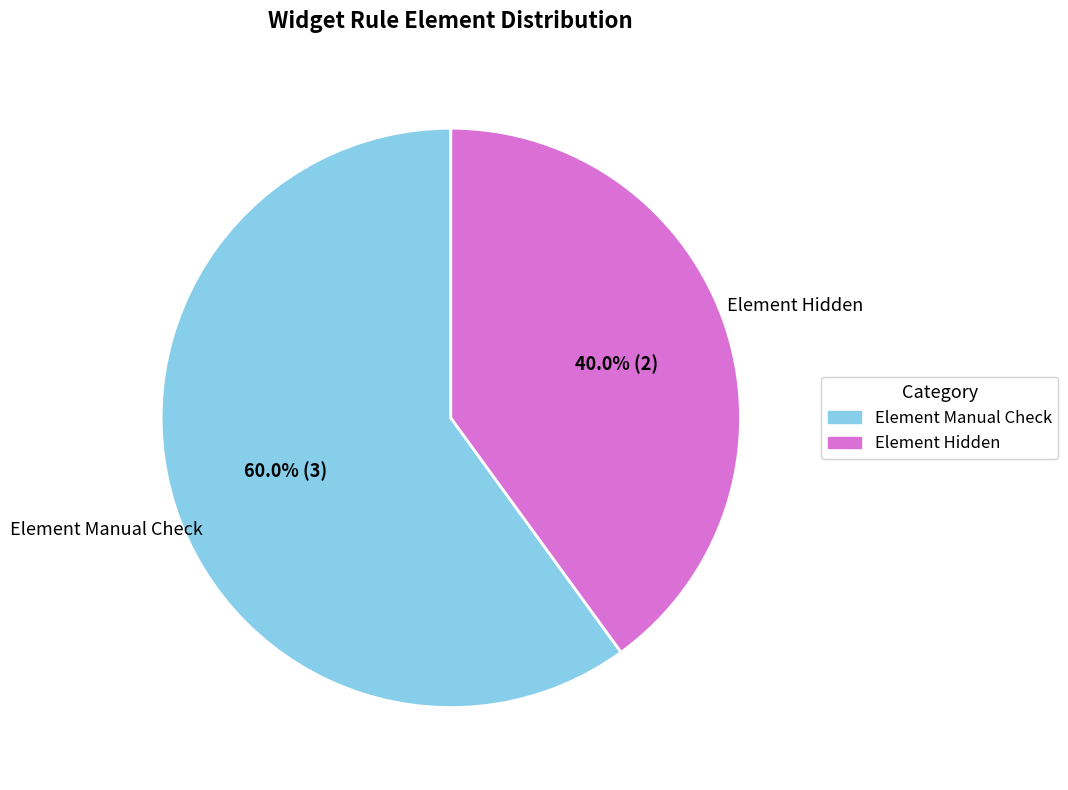

Is there a majority slice in this chart?

Yes